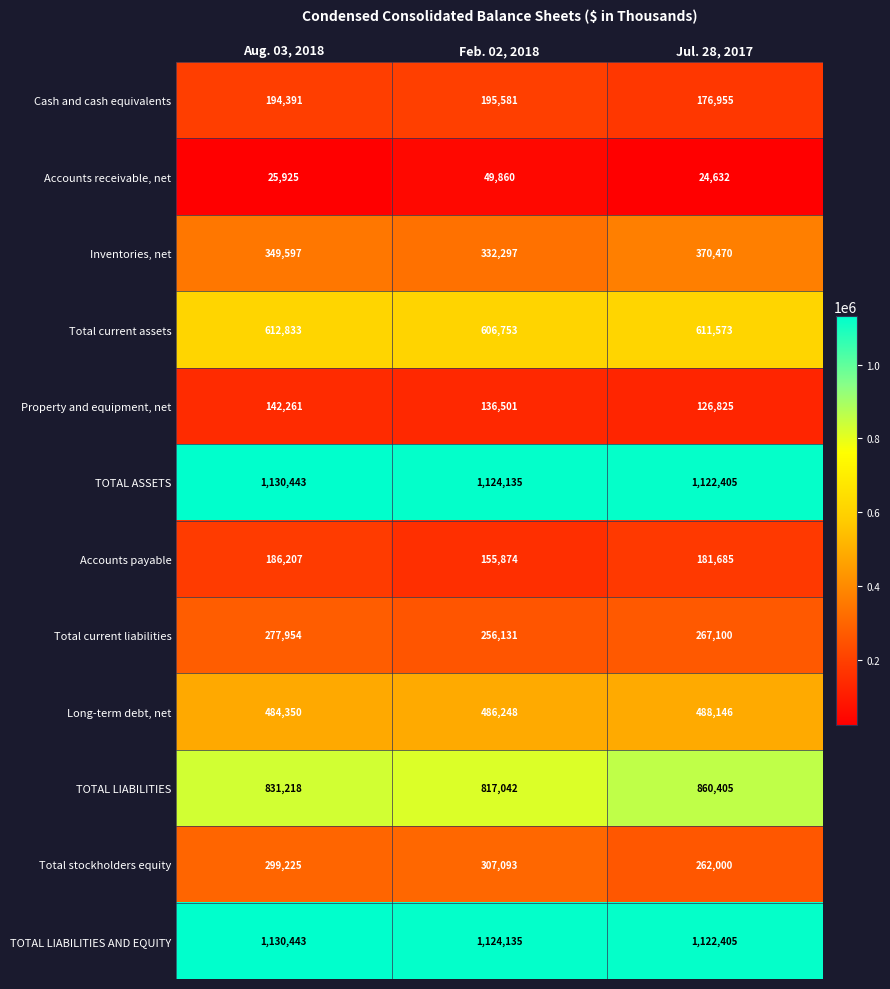

What is the highest value of the Accounts receivable, net series?

49860